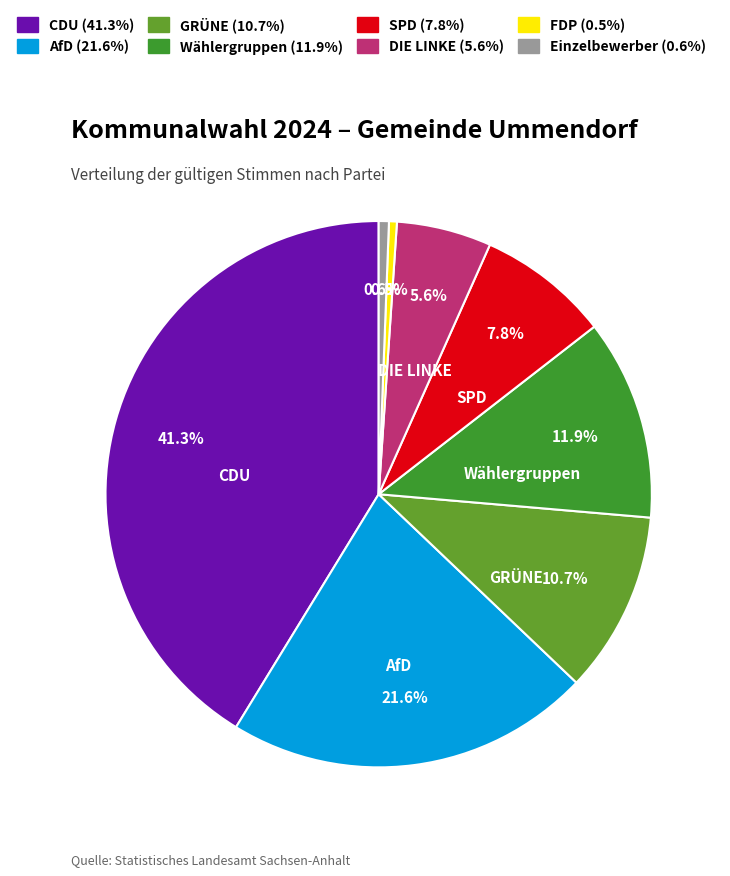

Is there any slice that represents more than half of the pie?

No